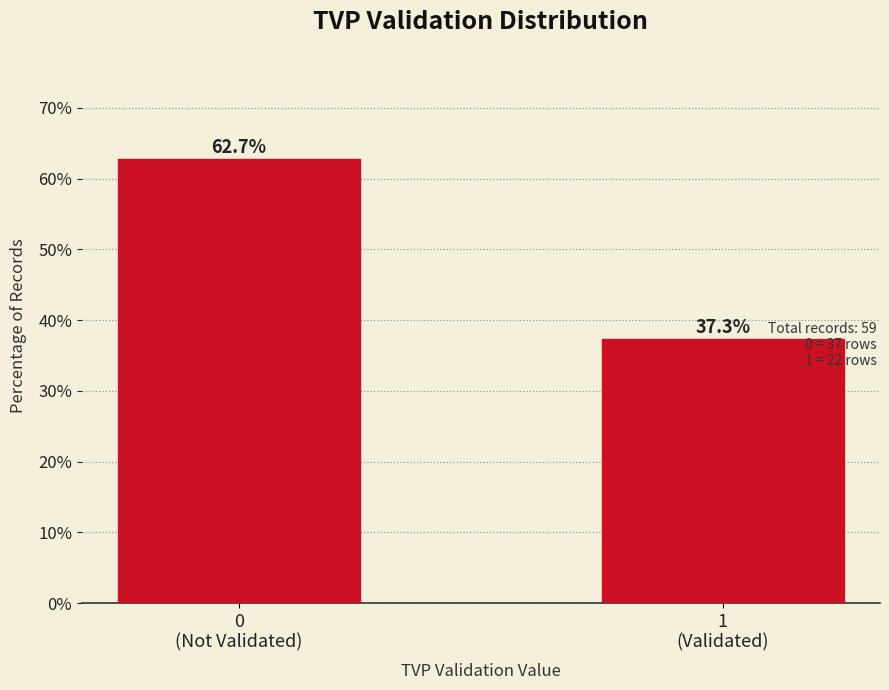

Reading right to left, extract all data points from this chart.

37.3	62.7